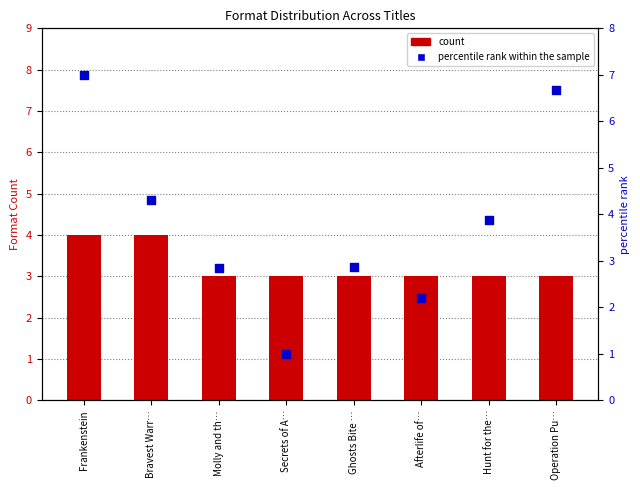

Which series has the widest spread of Y values?

percentile rank within the sample